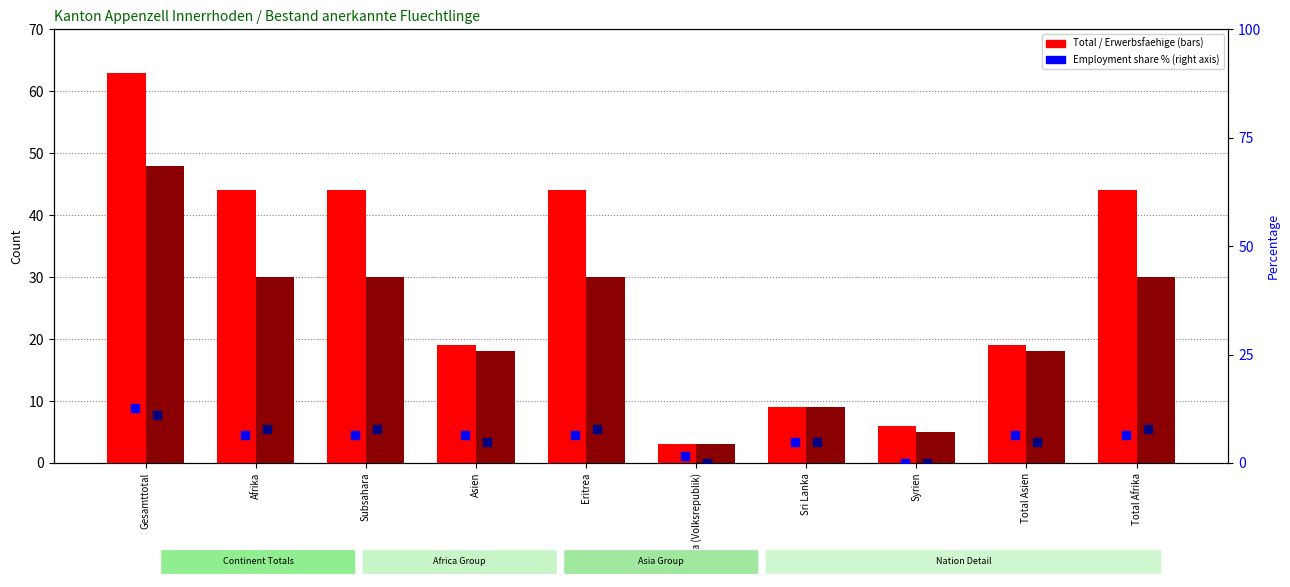

What is the total value across all series at Syrien?

11.0